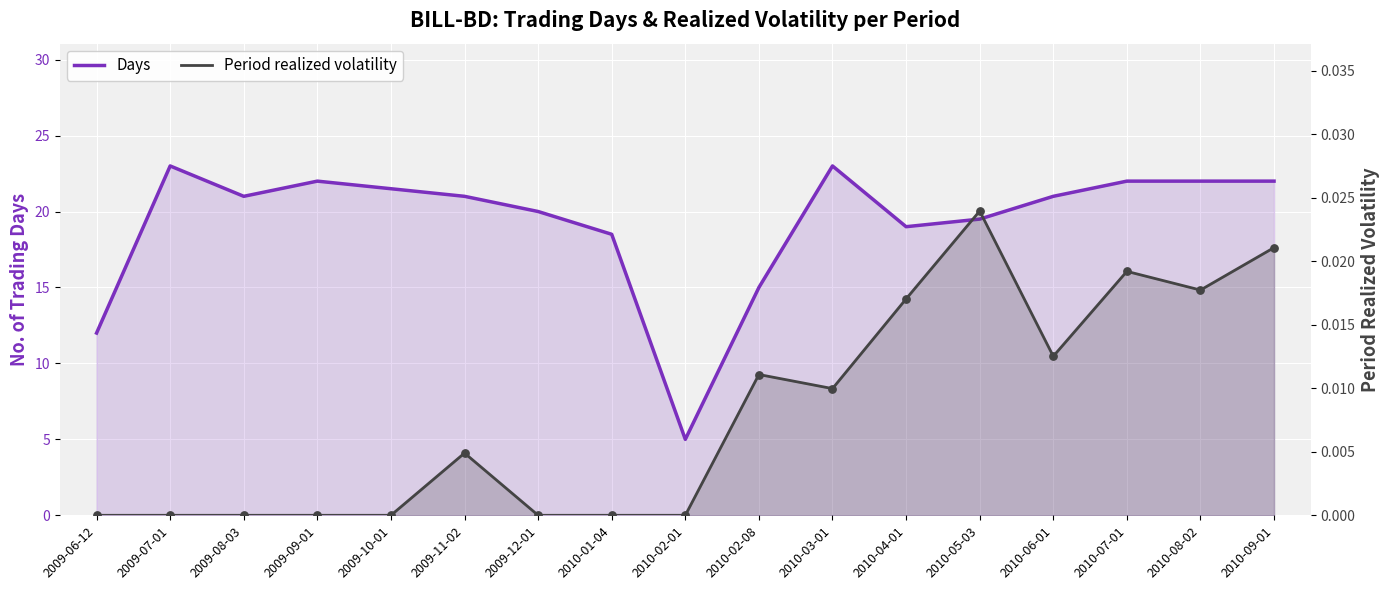

What is the total value across all series at 2010-02-01?

5.0